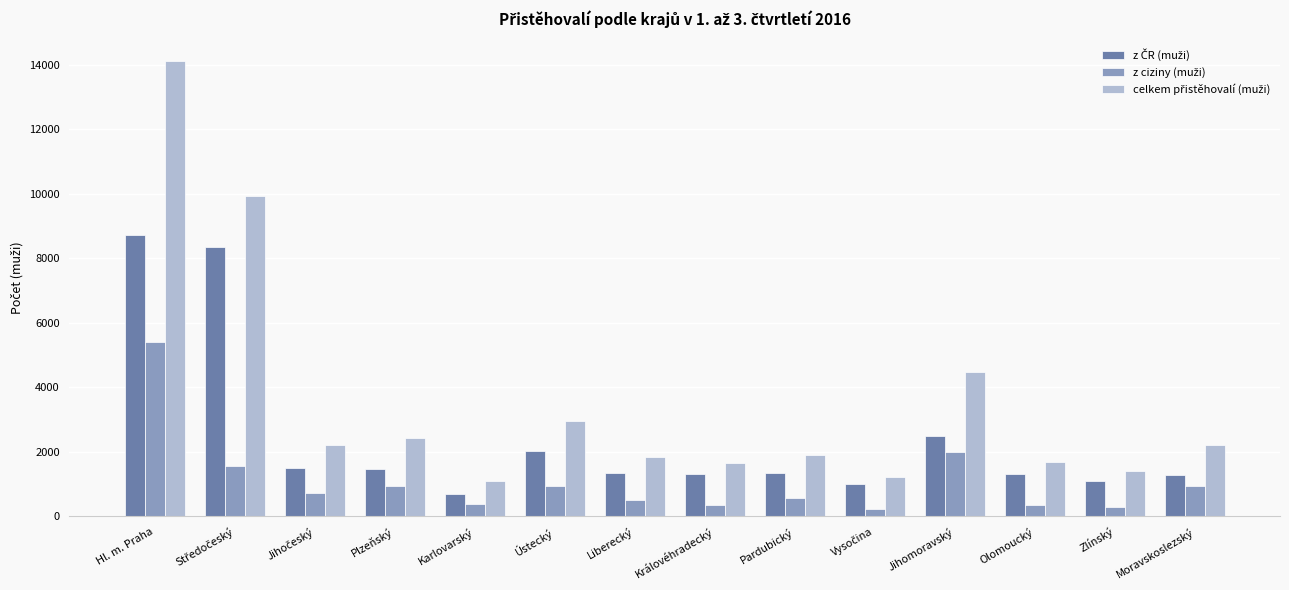

Count the number of data series in this chart.

3